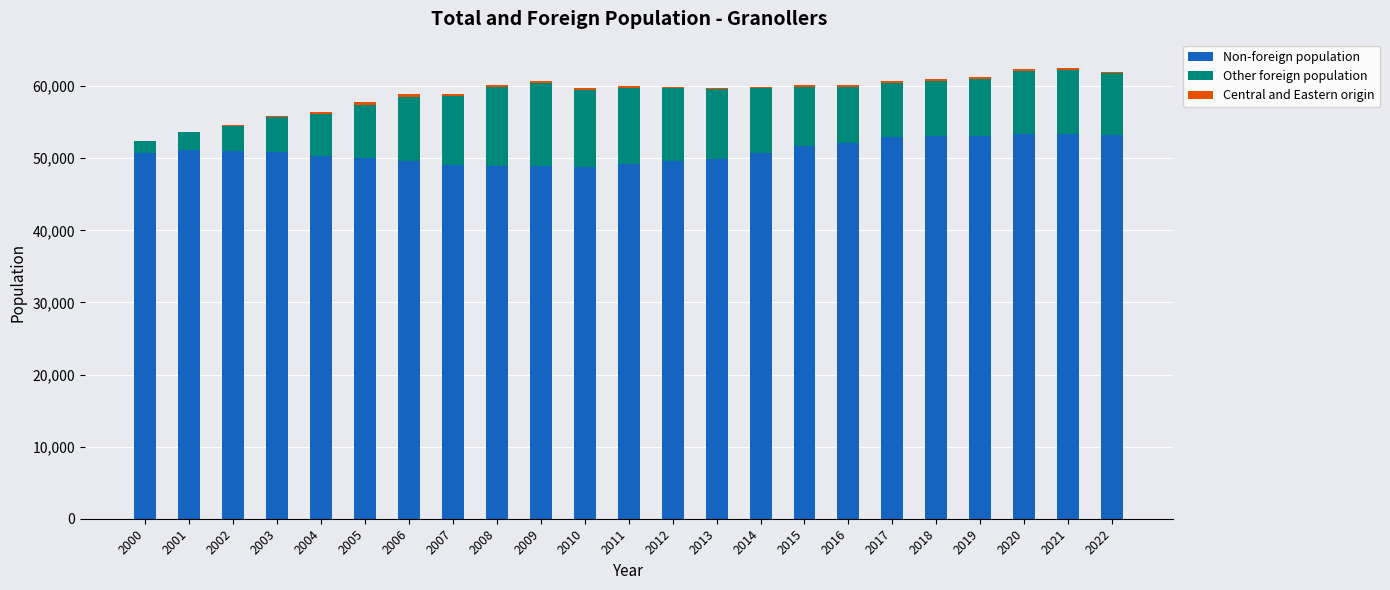

True or false: Non-foreign population has a value of 52122 at 2016.

True